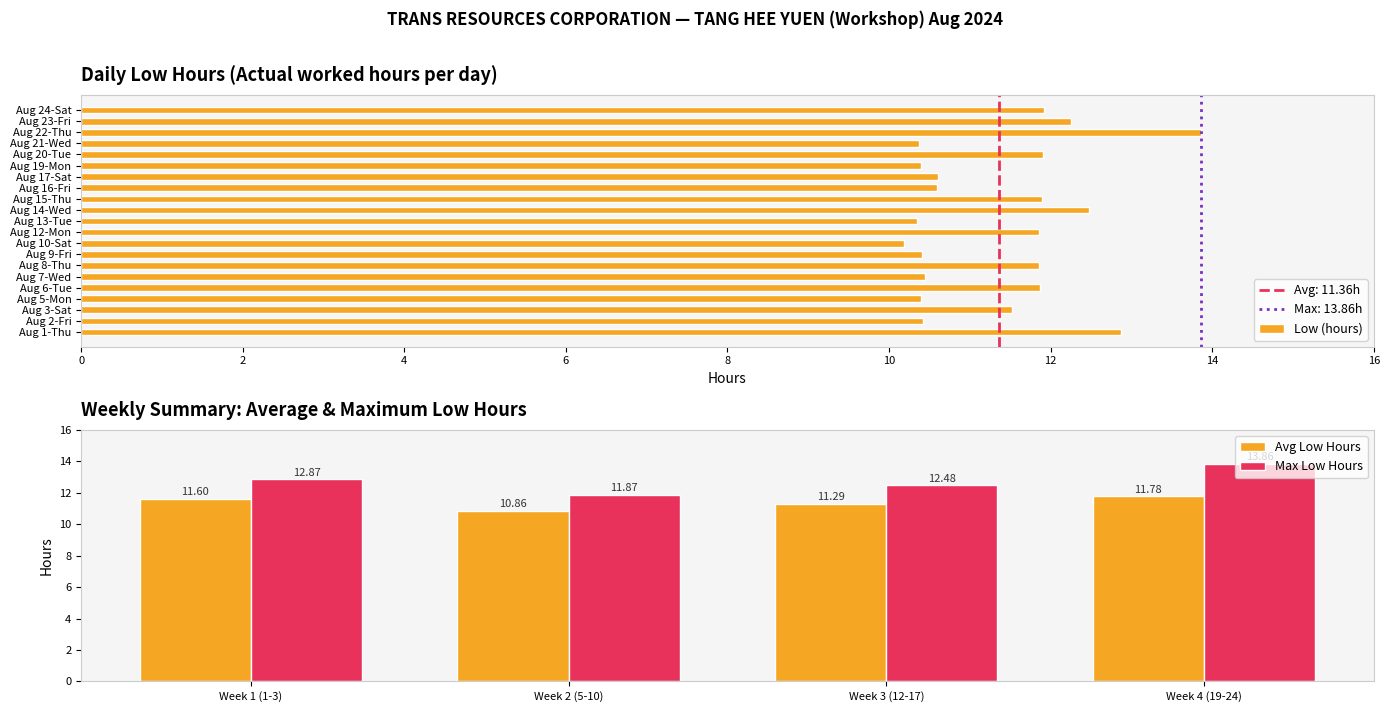

True or false: Low (hours) has a value of 10.4 at Aug 2-Fri.

True